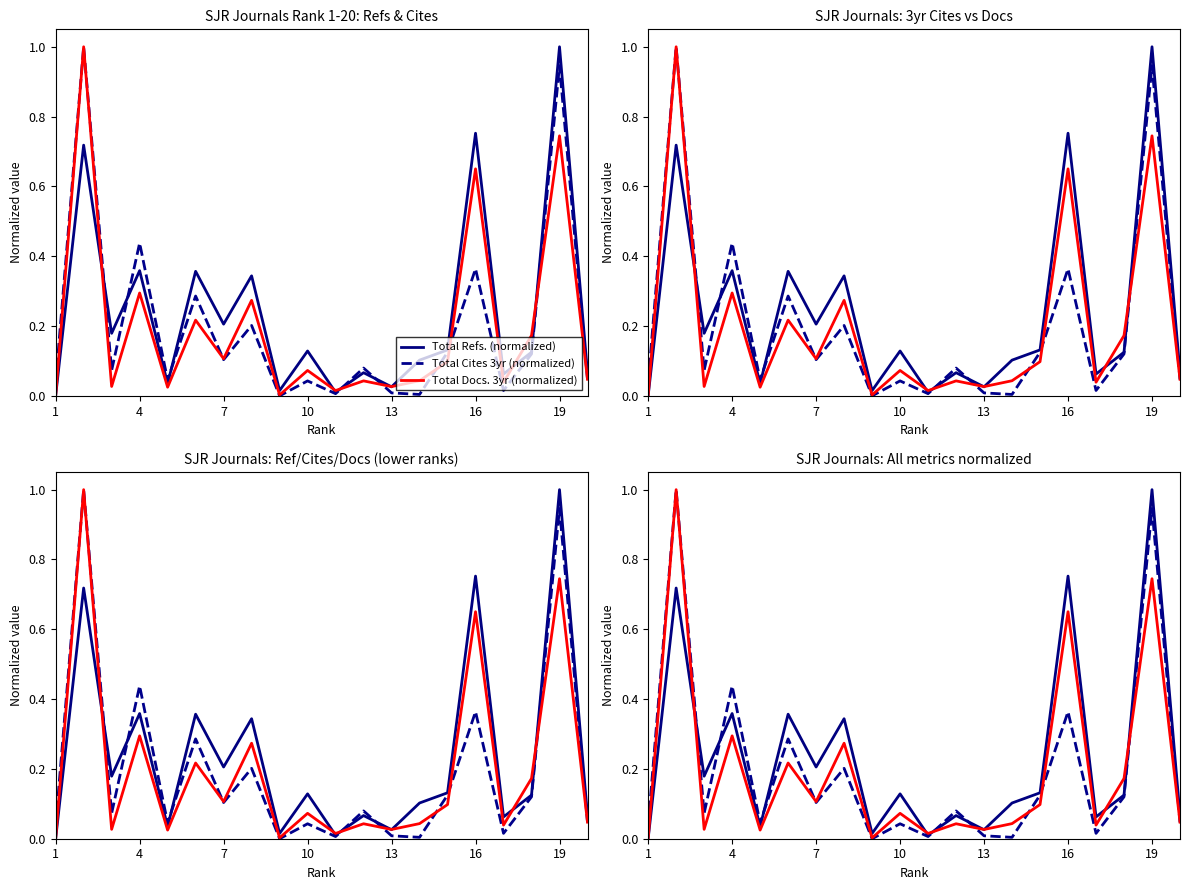

Which series has the largest total across all categories?

Total Refs. (normalized)